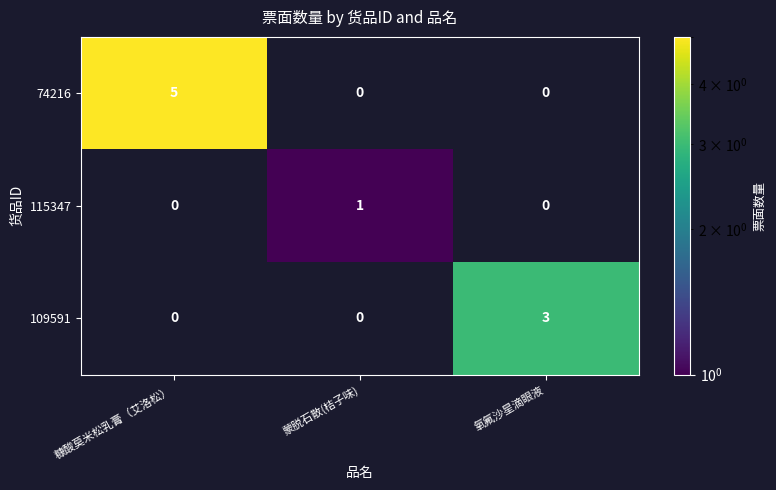

The value of 74216 at 糠酸莫米松乳膏（艾洛松） is 5. True or false?

True